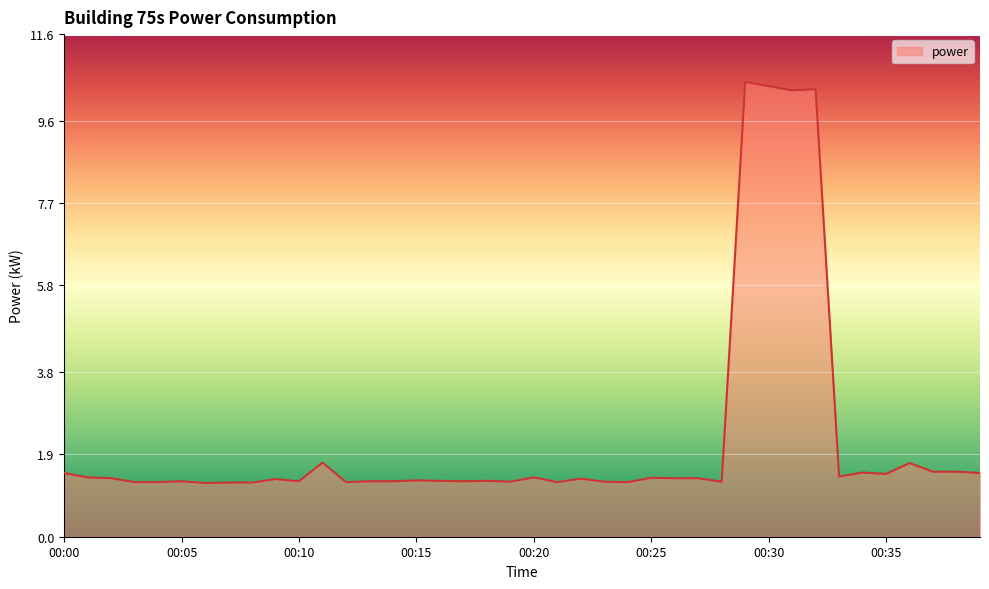

Does the chart display data point markers on the line(s)?

No